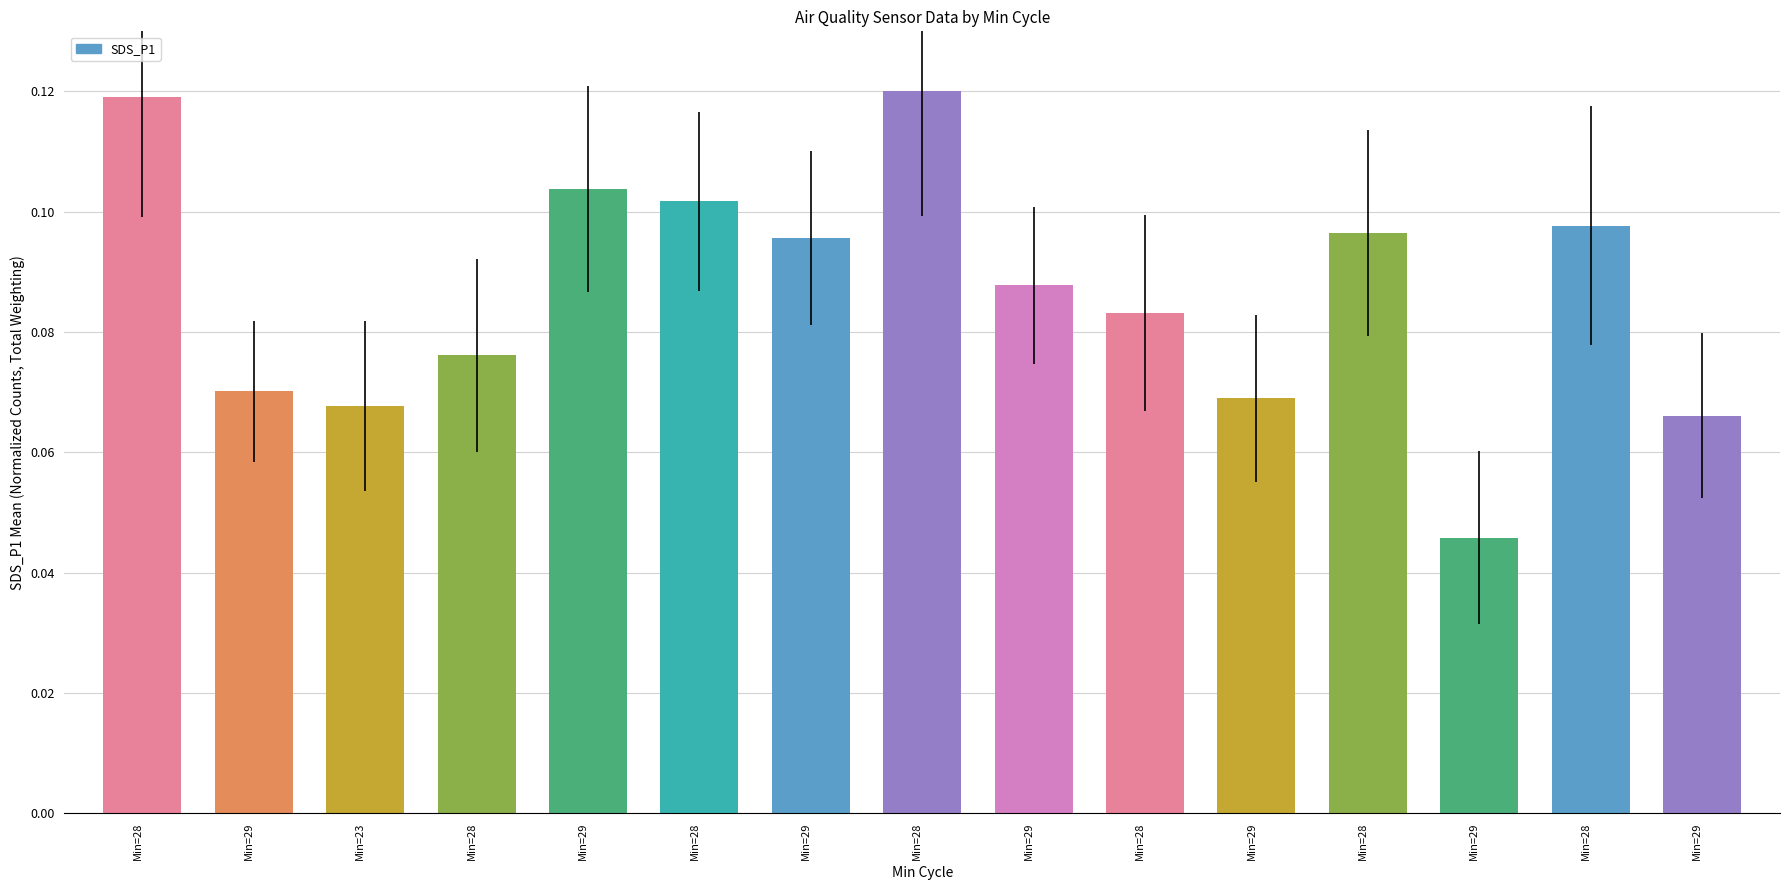

What is the difference between the maximum and second lowest values?

0.1